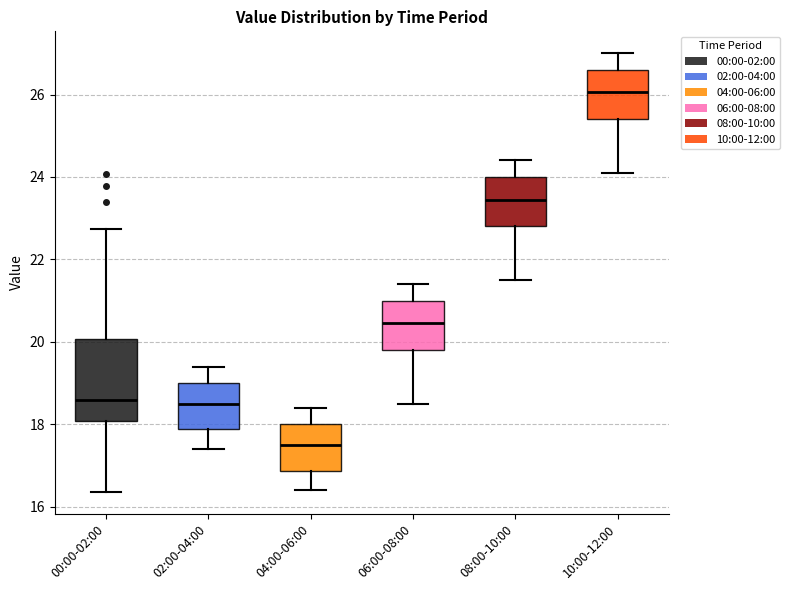

Reading left to right, transcribe this box plot: for each box, give where its median line is, the range the box spans, and where its two whiskers end, as read against the y-axis. The values are not printed on the chart, so give them approximately, as read against the axis.

00:00-02:00: median 18.6, box 18.0 to 20.0, whiskers 16.4 to 22.8
02:00-04:00: median 18.6, box 18.0 to 19.0, whiskers 17.4 to 19.4
04:00-06:00: median 17.6, box 16.8 to 18.0, whiskers 16.4 to 18.4
06:00-08:00: median 20.4, box 19.8 to 21.0, whiskers 18.6 to 21.4
08:00-10:00: median 23.4, box 22.8 to 24.0, whiskers 21.6 to 24.4
10:00-12:00: median 26.0, box 25.4 to 26.6, whiskers 24.2 to 27.0